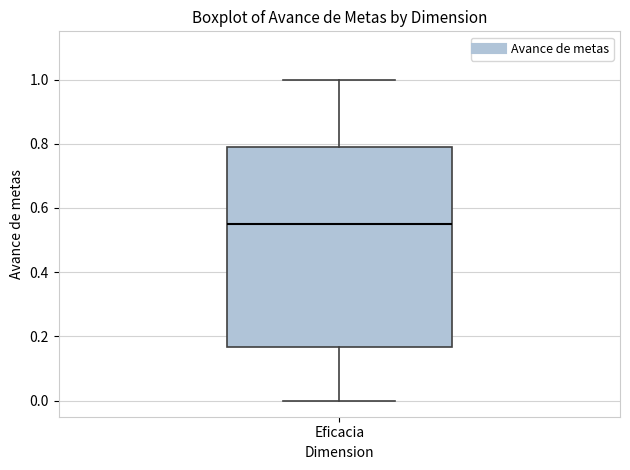

Read this box plot against the y-axis: the position of the median line, the range covered by the box, and the ends of both whiskers. The values are not printed on the chart, so give them approximately, as read against the axis.

median 0.54, box 0.16 to 0.78, whiskers 0.00 to 1.00